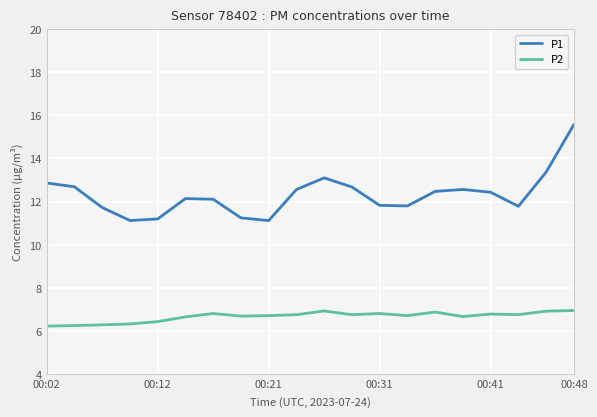

What is the lowest value of the P1 series?

11.1